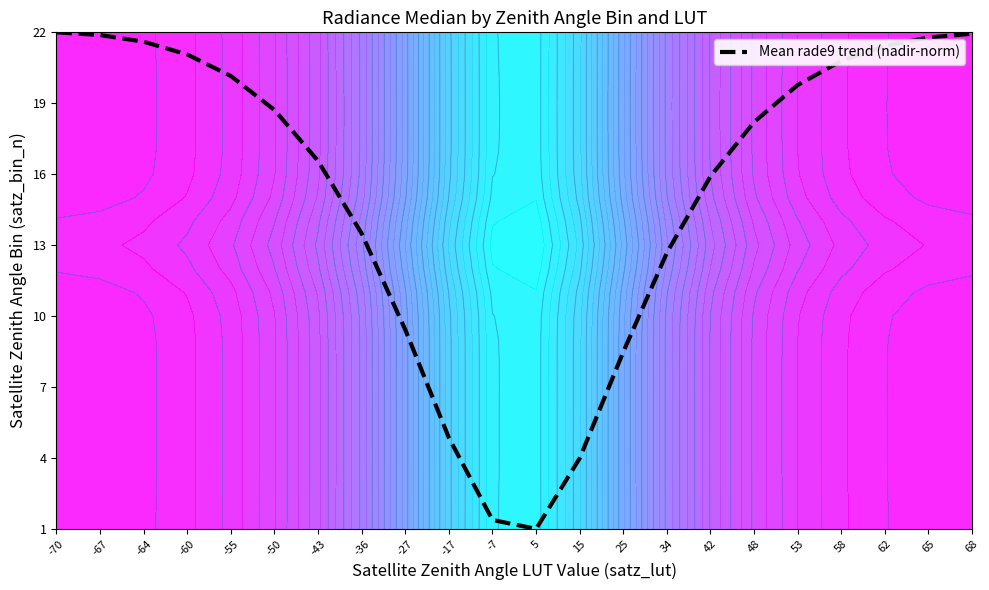

What is the average value?

14.3